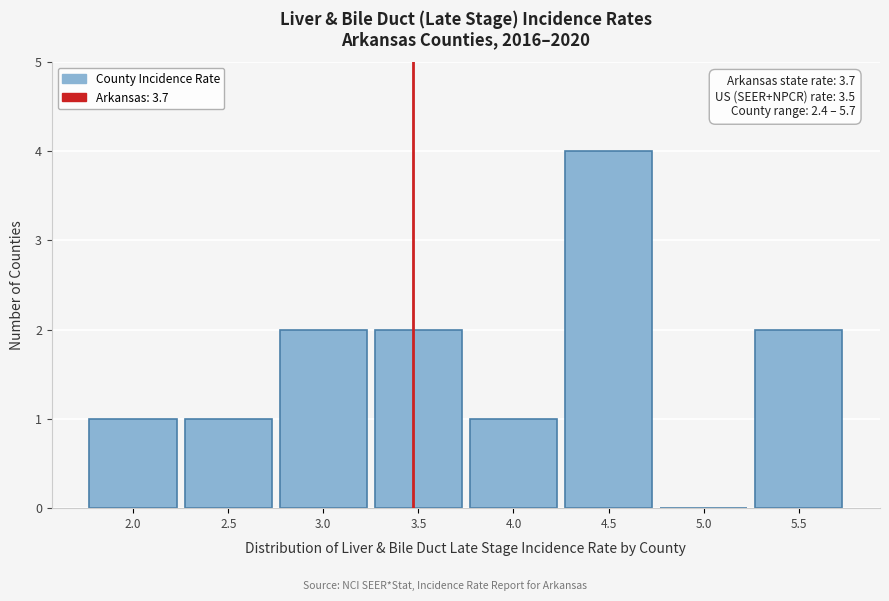

Reading left to right, transcribe all the data shown in this chart.

2.0=1	2.5=1	3.0=2	3.5=2	4.0=1	4.5=4	5.0=0	5.5=2